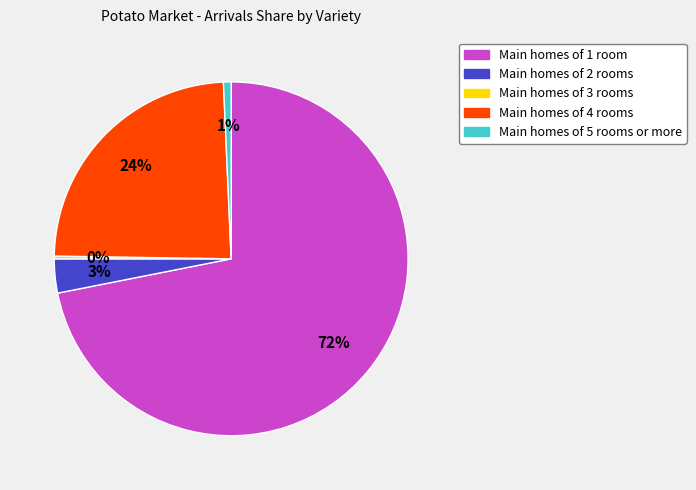

To the nearest percent, what is the difference between the largest and smallest slice percentages?

72%